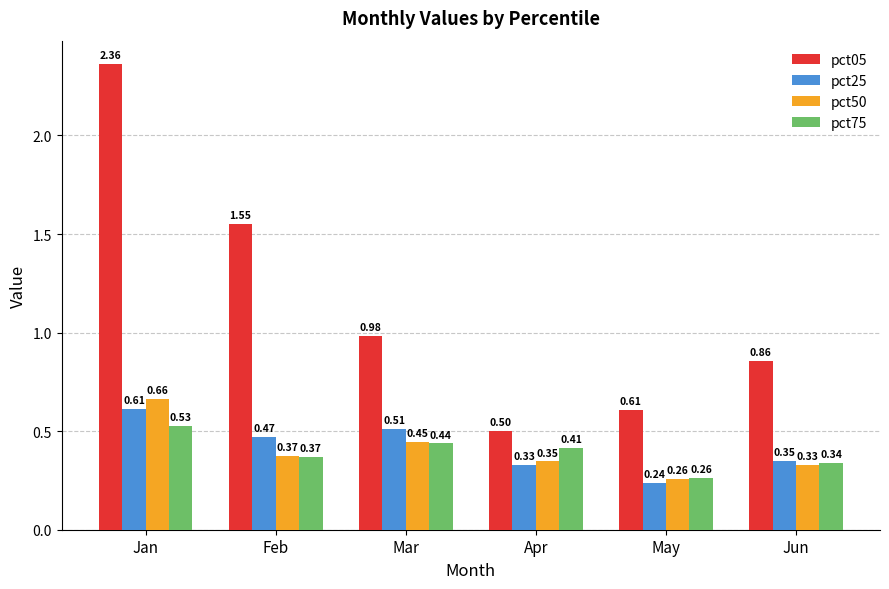

Which series has the widest spread of values?

pct05